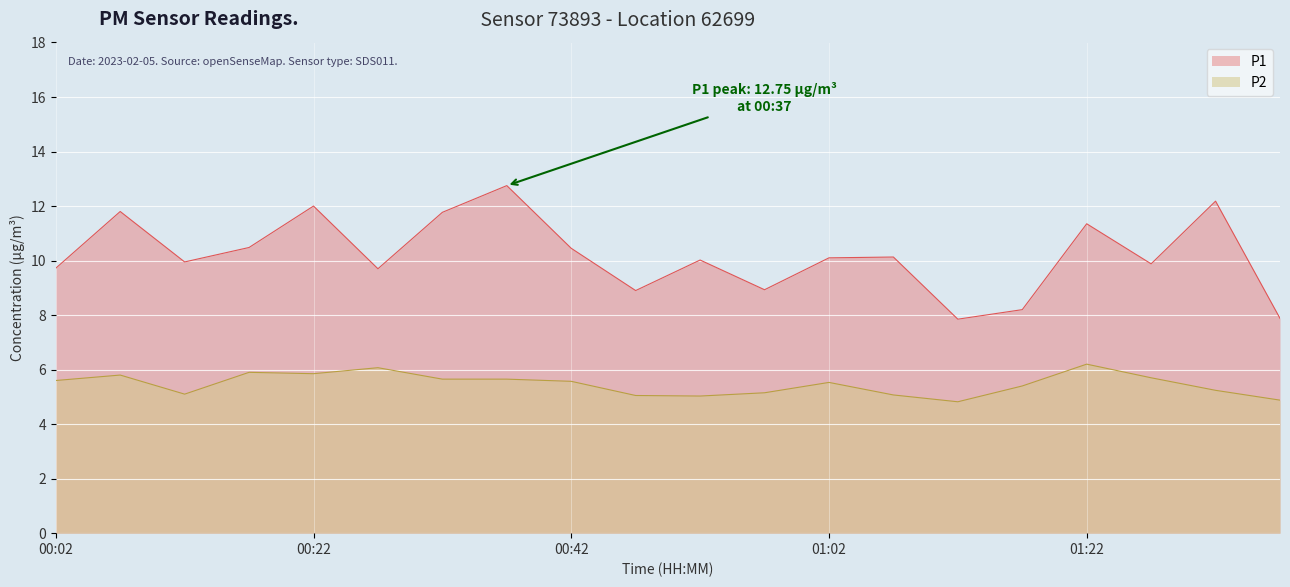

List the series in order of their overall mean, highest first.

P1, P2